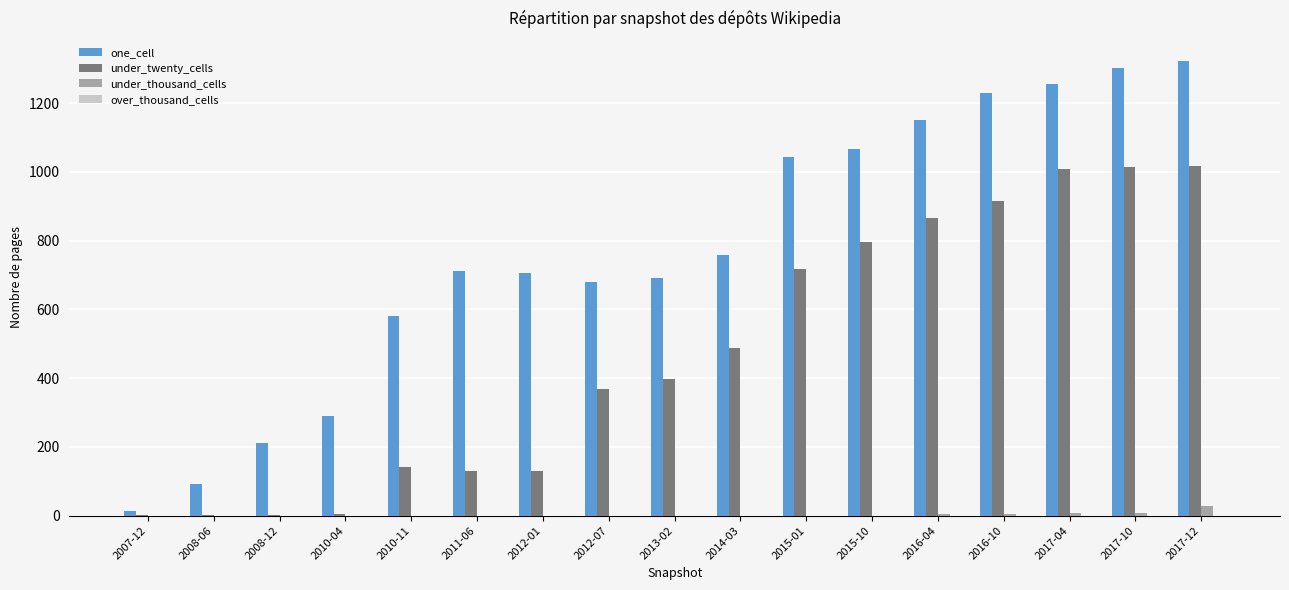

At which label does under_thousand_cells reach its peak?

2017-12